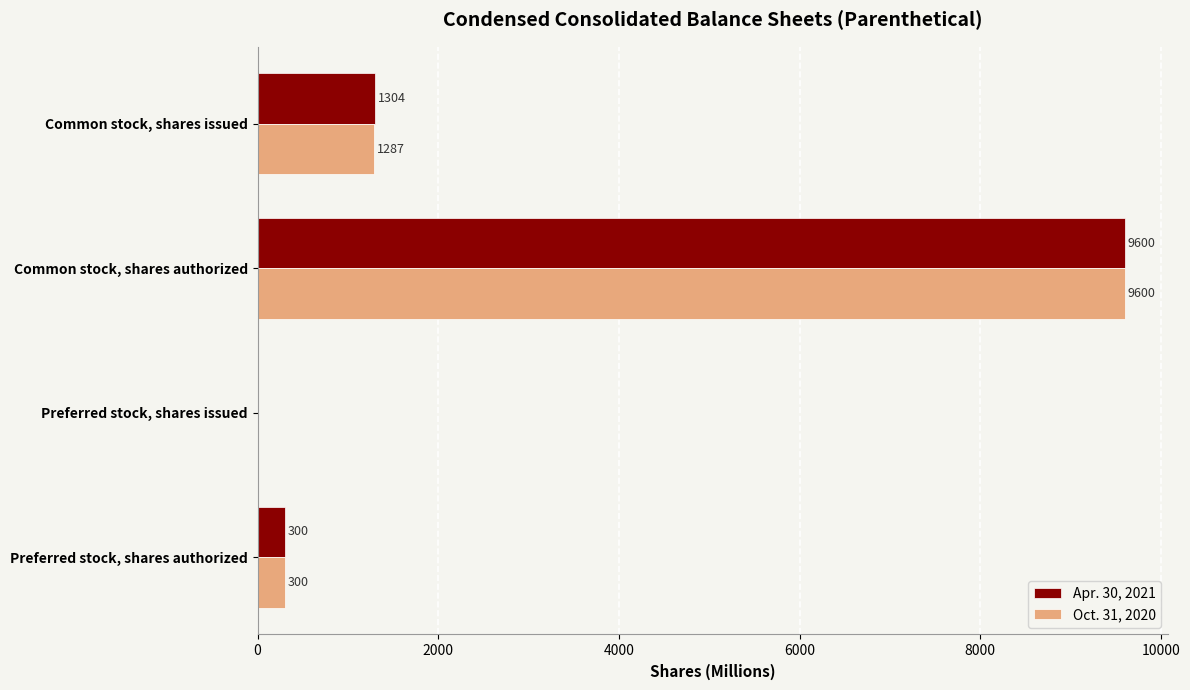

The Apr. 30, 2021 series shows 781 at Common stock, shares issued. True or false?

False